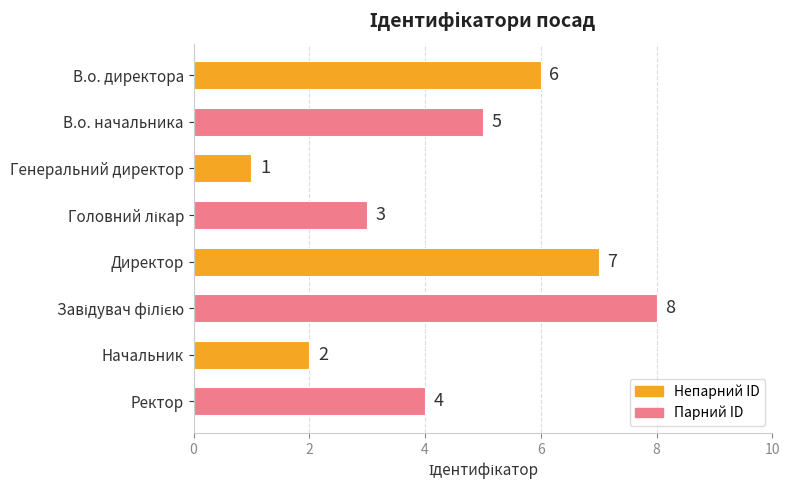

What is the label of the 2nd bar from the bottom?

Начальник